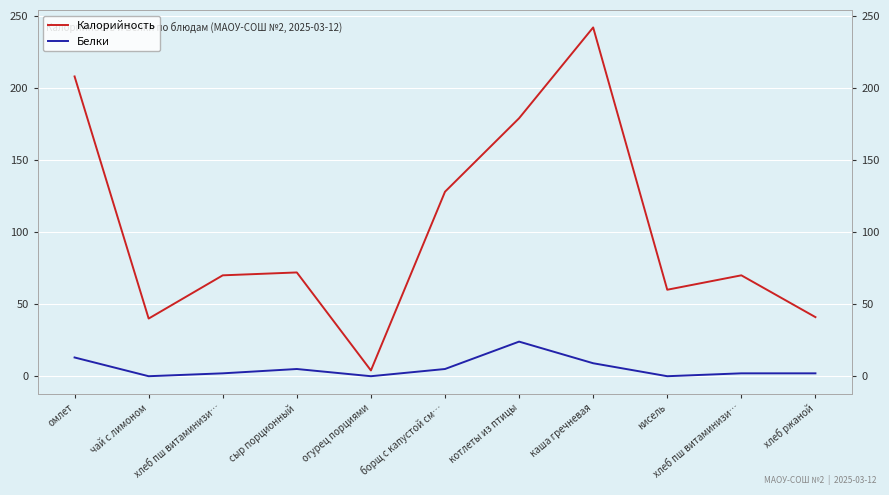

Where is the first local maximum for Калорийность?

сыр порционный